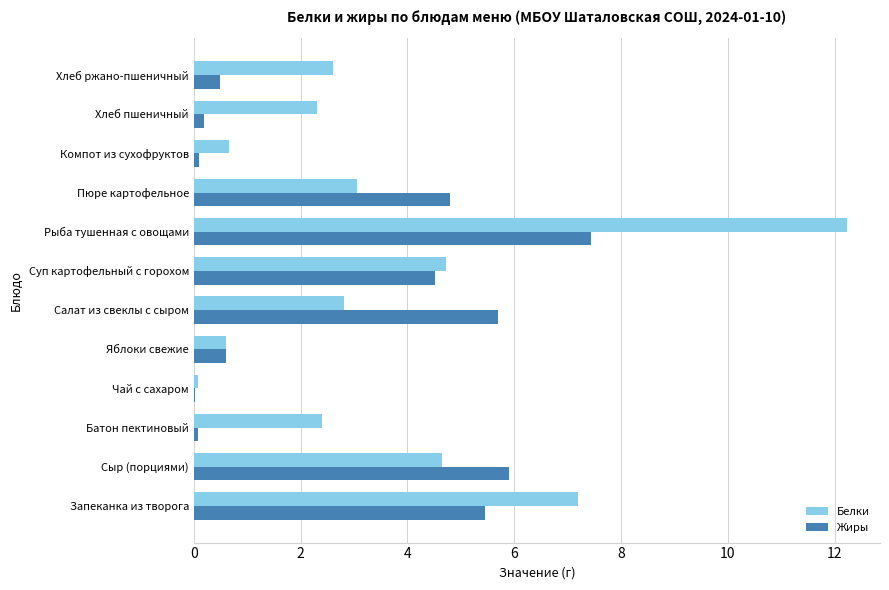

How many data points in Белки are above 2?

9